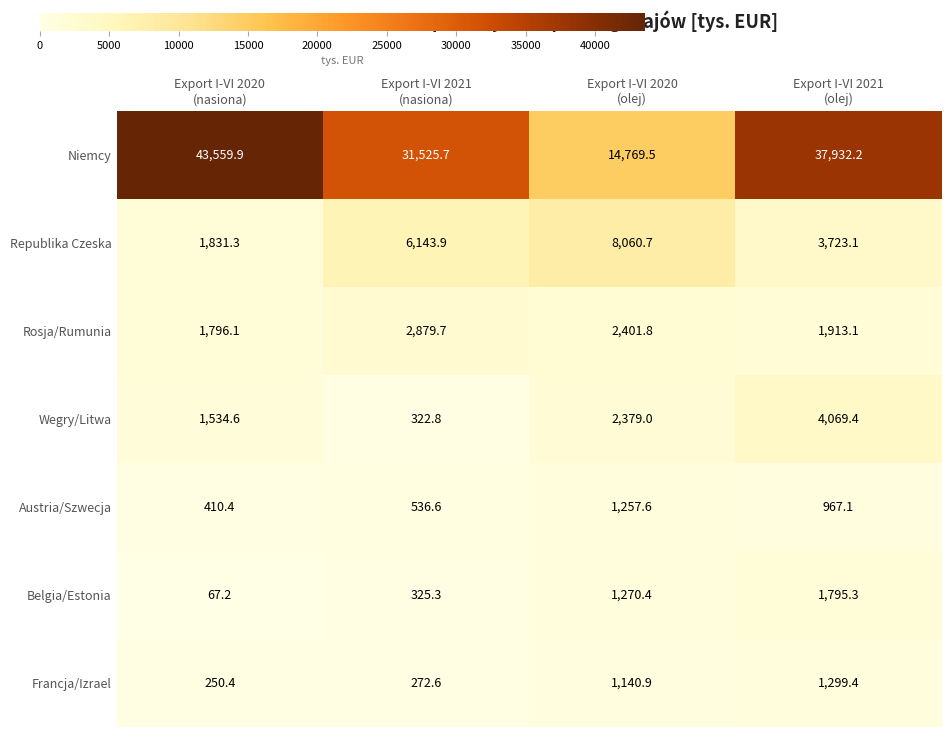

Which series has the largest total across all categories?

Niemcy